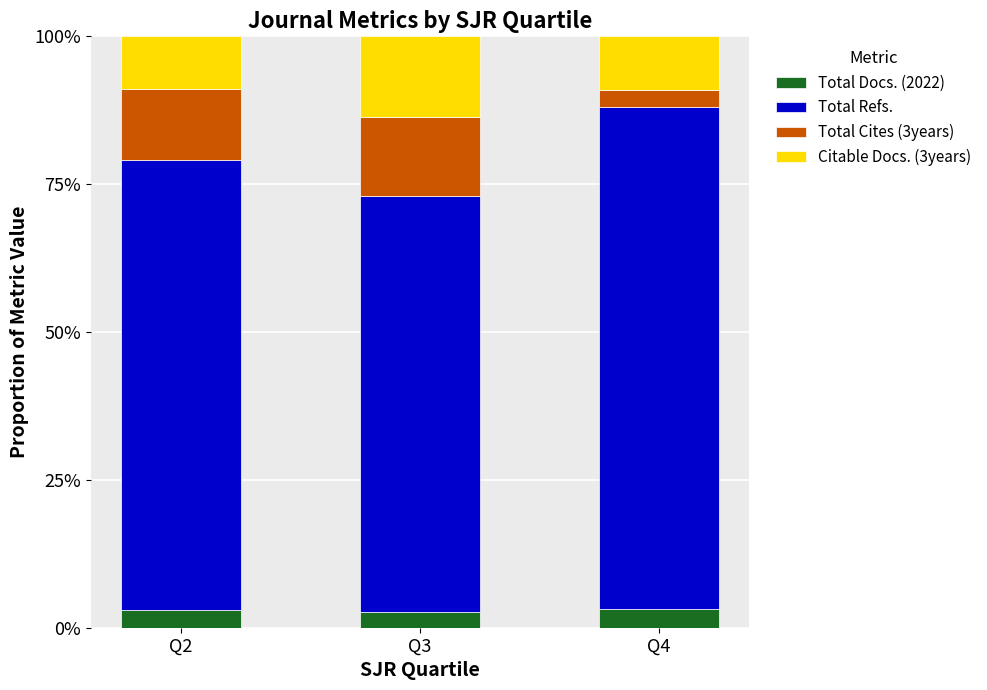

Does the chart contain any negative values?

No